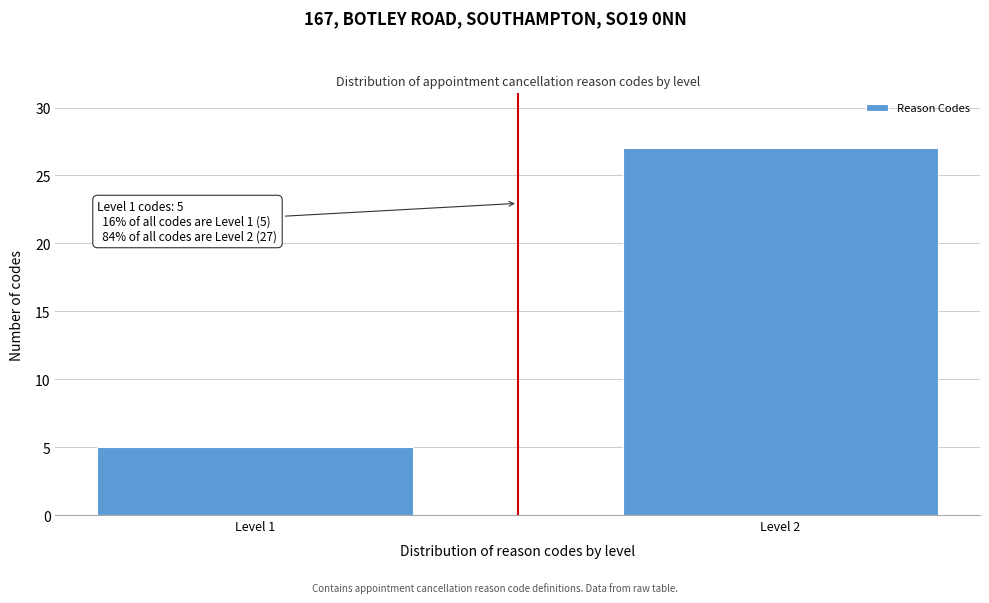

Reading right to left, list all the values displayed in this chart.

Level 2=27	Level 1=5